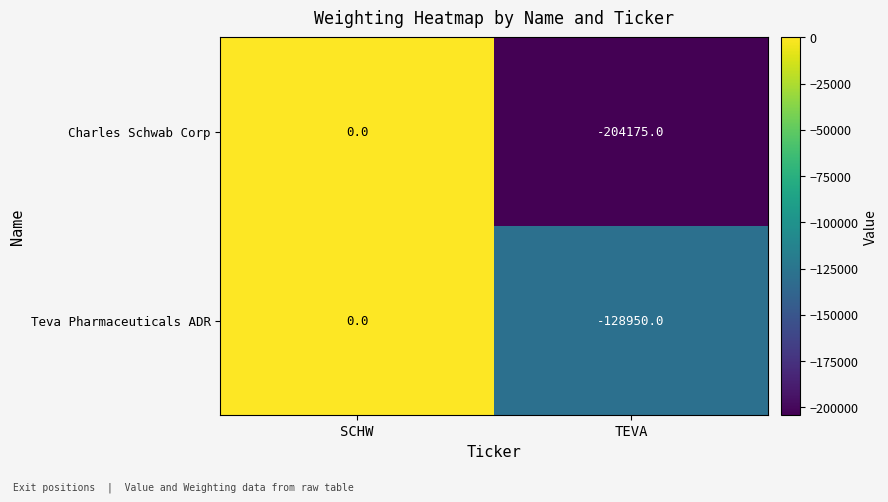

Count the number of data series in this chart.

2